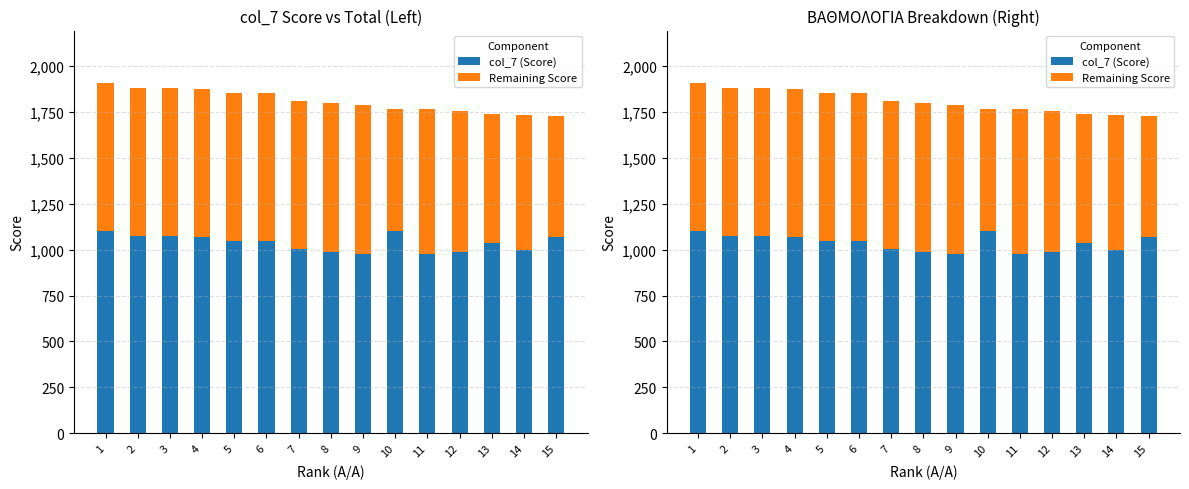

What are all the series names shown in the legend?

col_7 (Score), Remaining Score